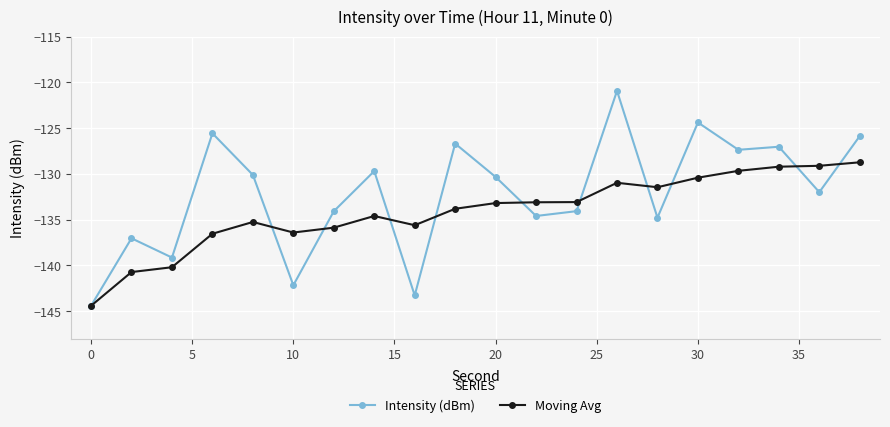

What is the maximum value for Moving Avg?

-128.7